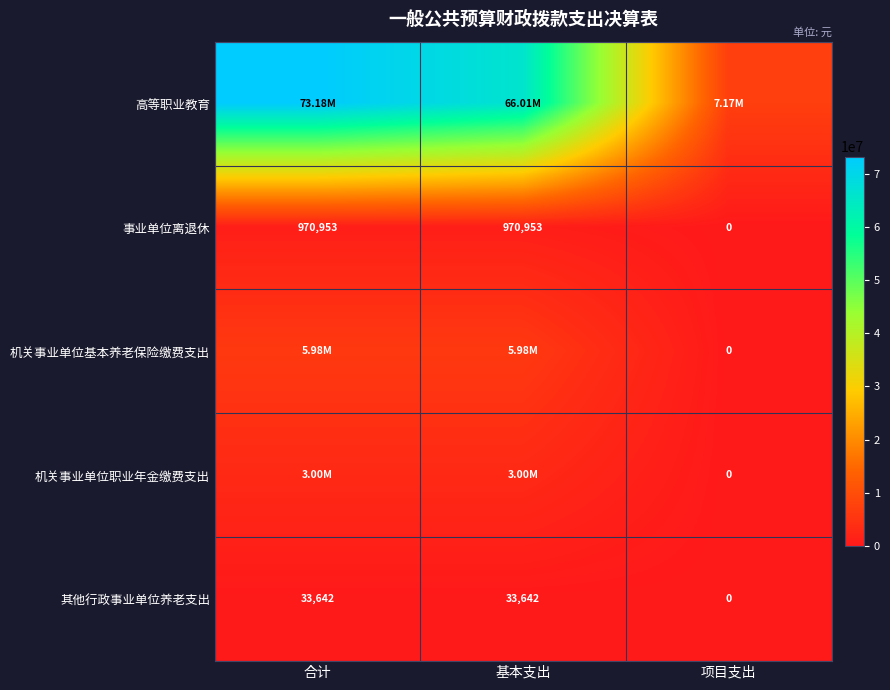

Which series has the largest total across all categories?

高等职业教育